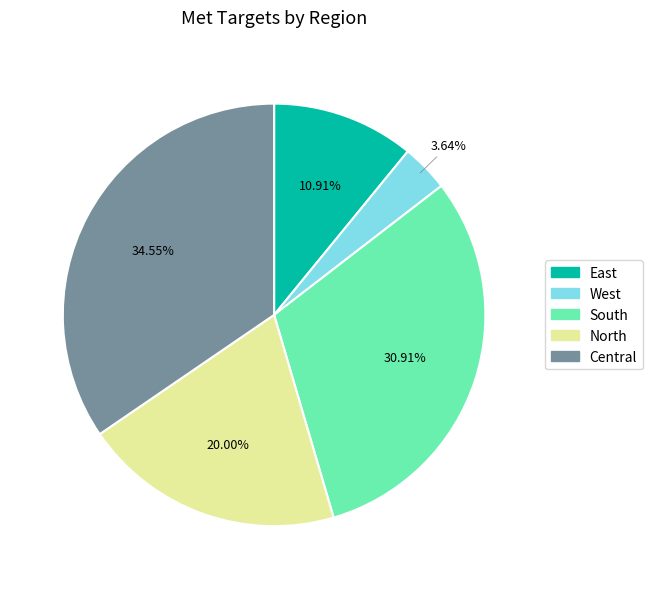

Count the number of slices in the pie.

5